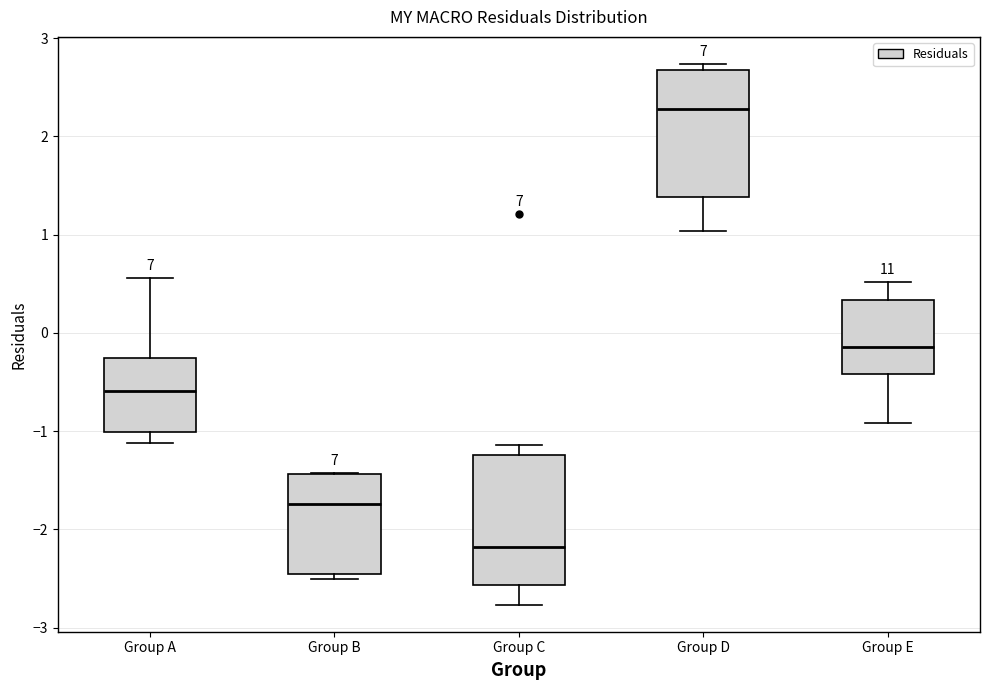

Where does the median line of the box for Group A sit on the y-axis? The values are not printed on the chart, so give them approximately, as read against the axis.

-0.6